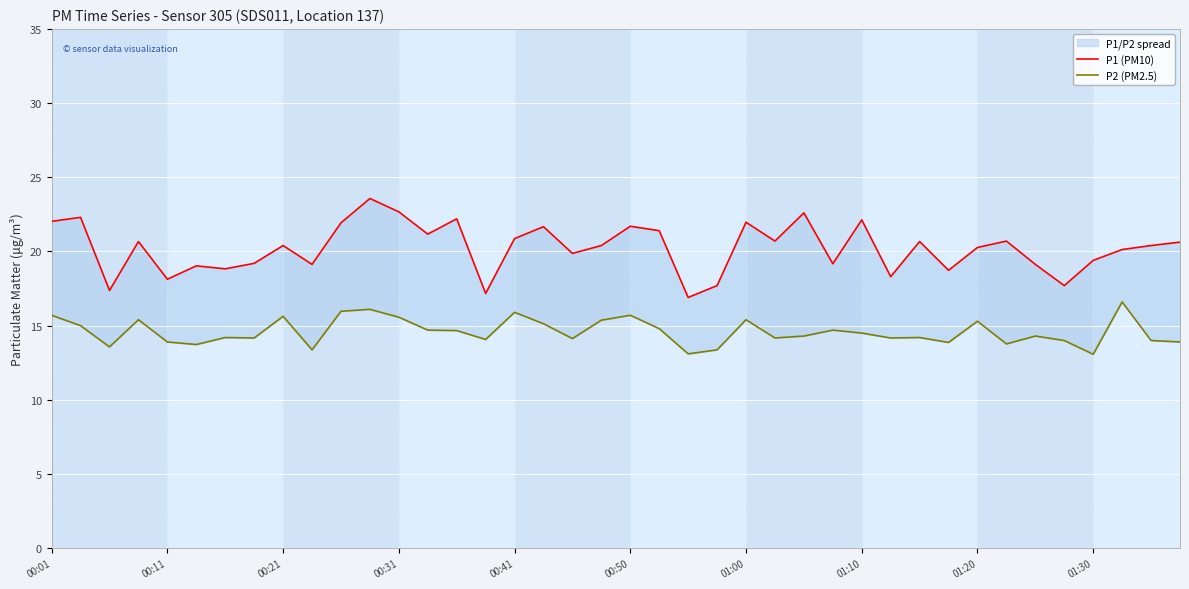

Which category has the lowest value across all series?

01:30